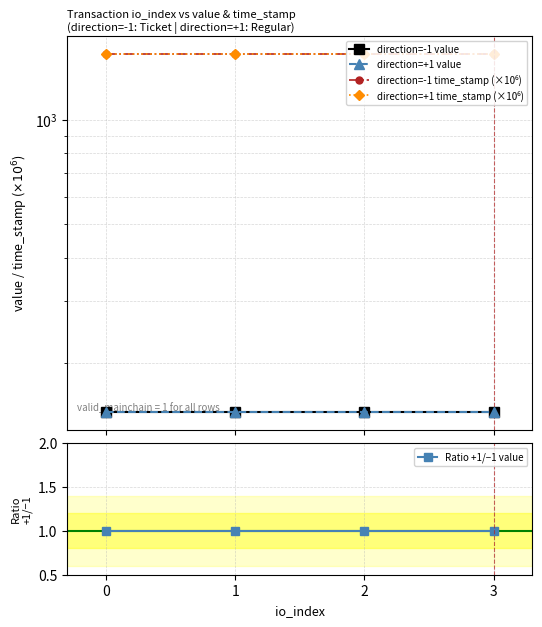

True or false: direction=-1 value and direction=-1 time_stamp (×10⁶) intersect in this chart.

False